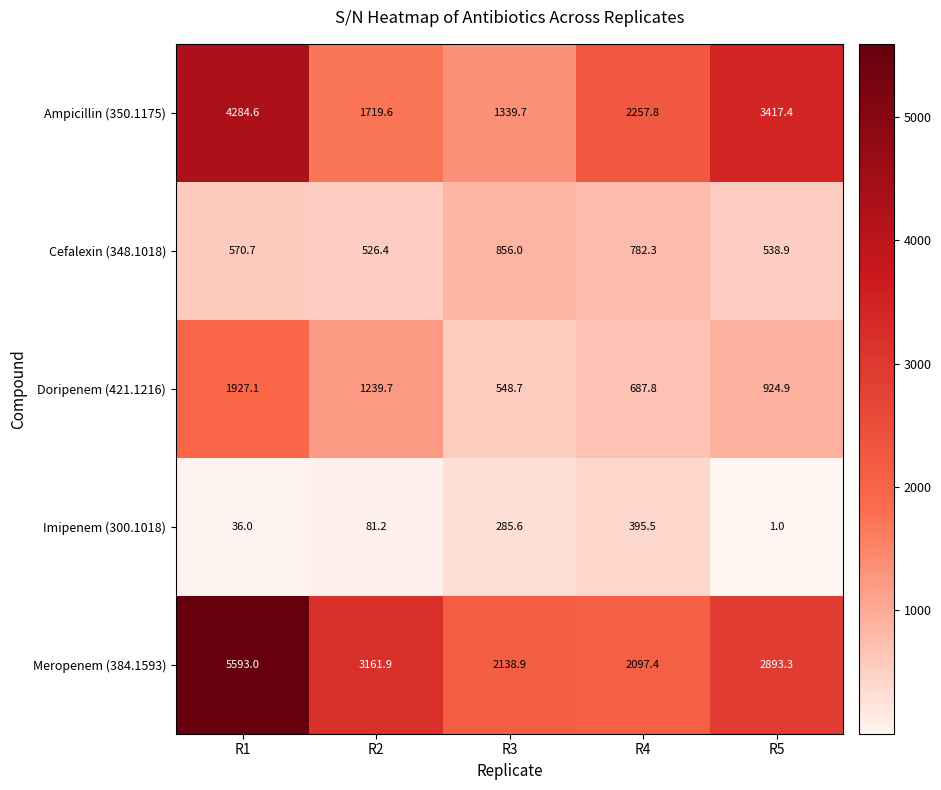

Which series has the largest total across all categories?

Meropenem (384.1593)